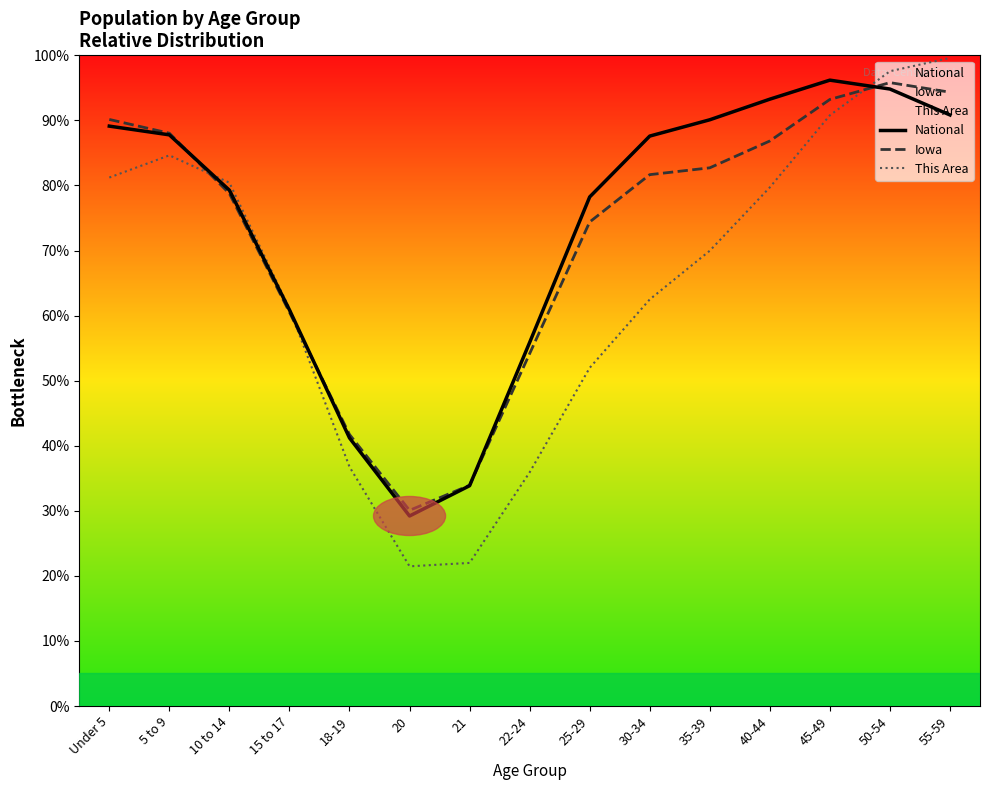

At how many categories does at least one series exceed 31?

14